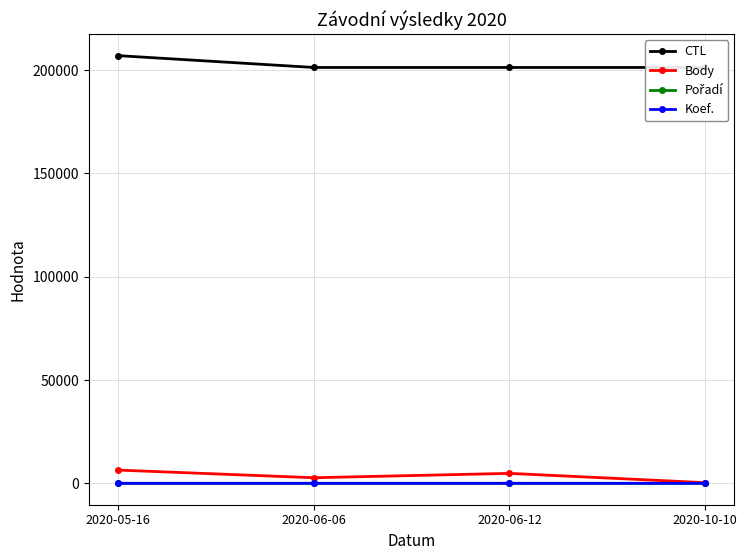

What are all the series names shown in the legend?

CTL, Body, Pořadí, Koef.